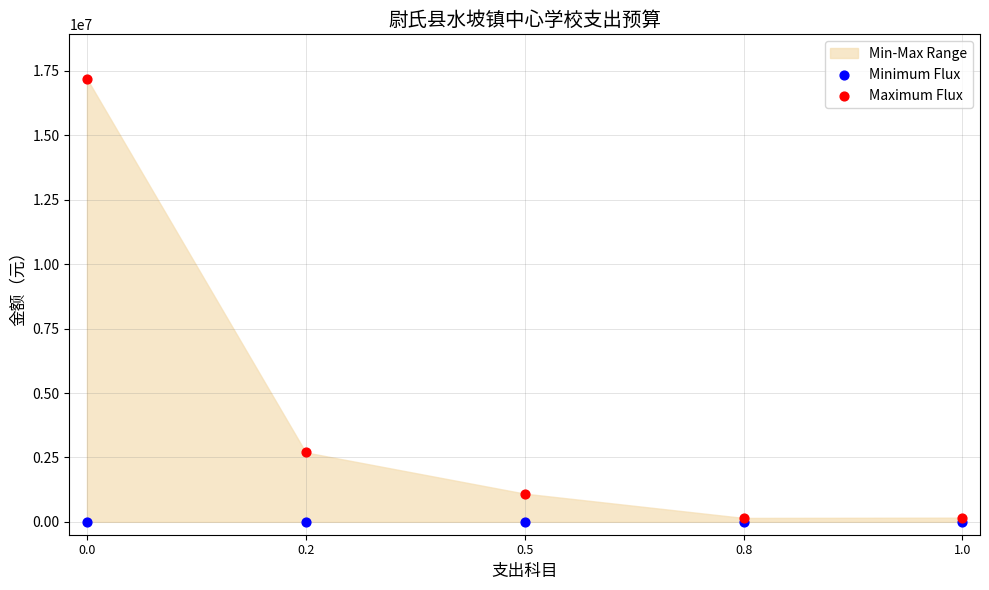

Which series reaches the maximum Y coordinate?

Maximum Flux